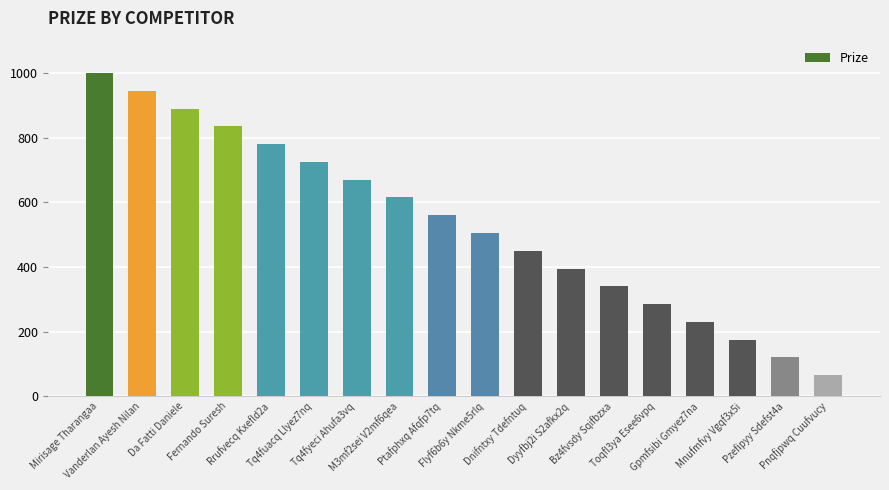

What is the ratio of the value at Pnqfjpwq Cuufvucy to the value at Da Fatti Daniele?

0.1